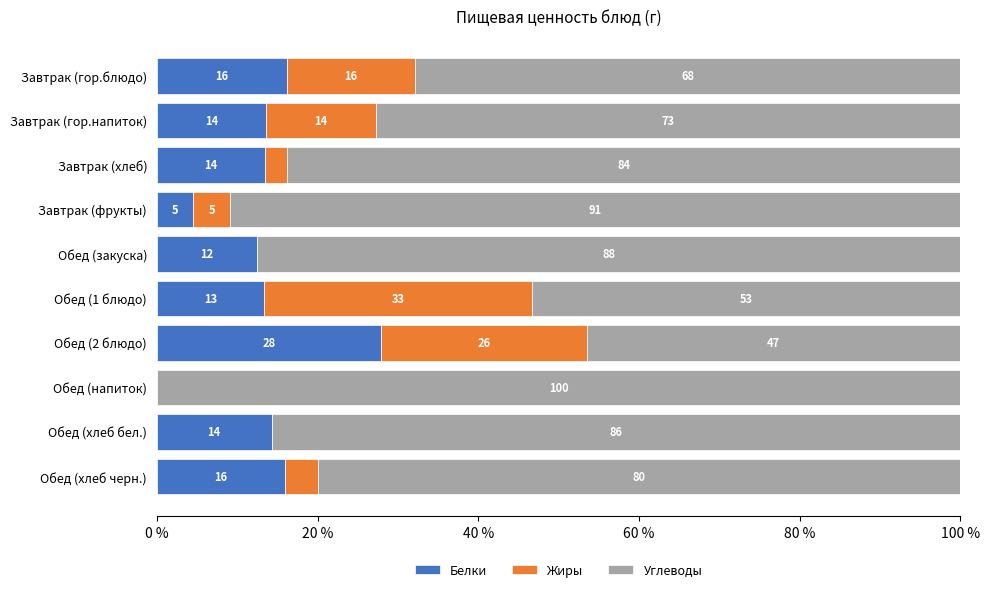

What are all the series names shown in the legend?

Белки, Жиры, Углеводы